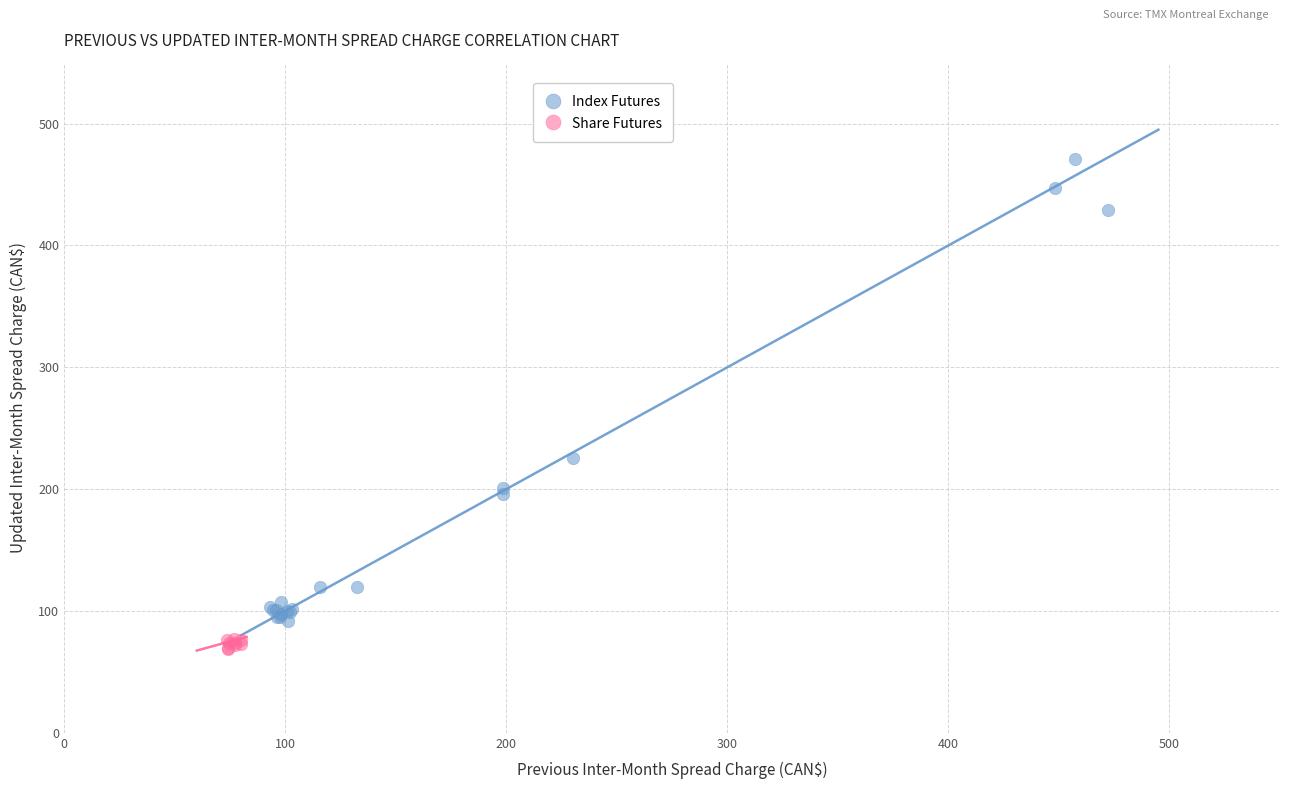

Which series reaches the maximum Y coordinate?

Index Futures